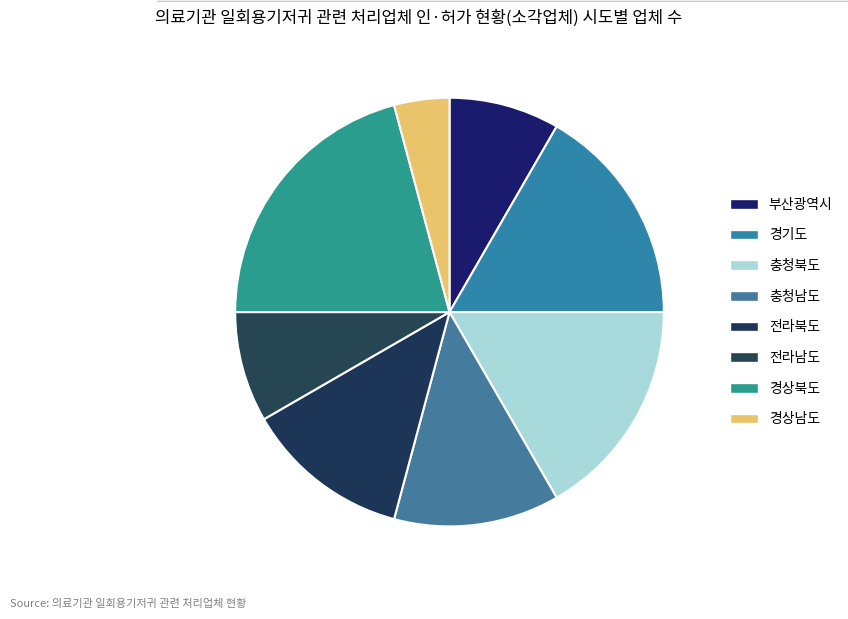

Is it true that 부산광역시 is 1% of the pie?

False